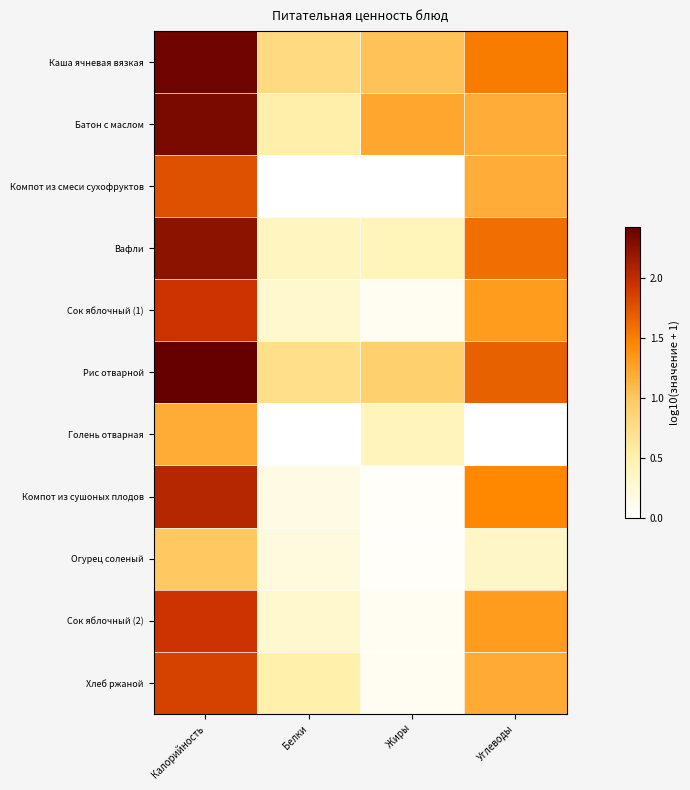

What is the total value across all series at Калорийность?

21.2